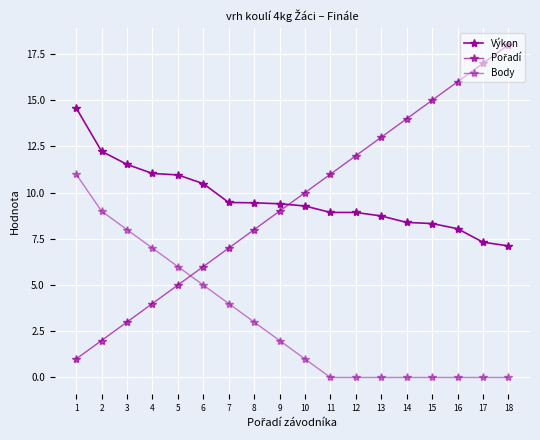

True or false: Výkon has a value of 8.9 at 12.

True